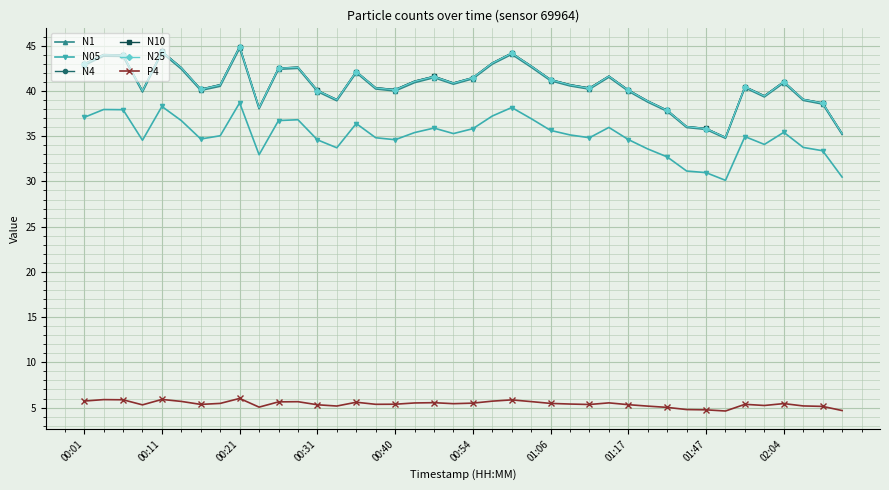

What is the lowest value of the N4 series?

34.9